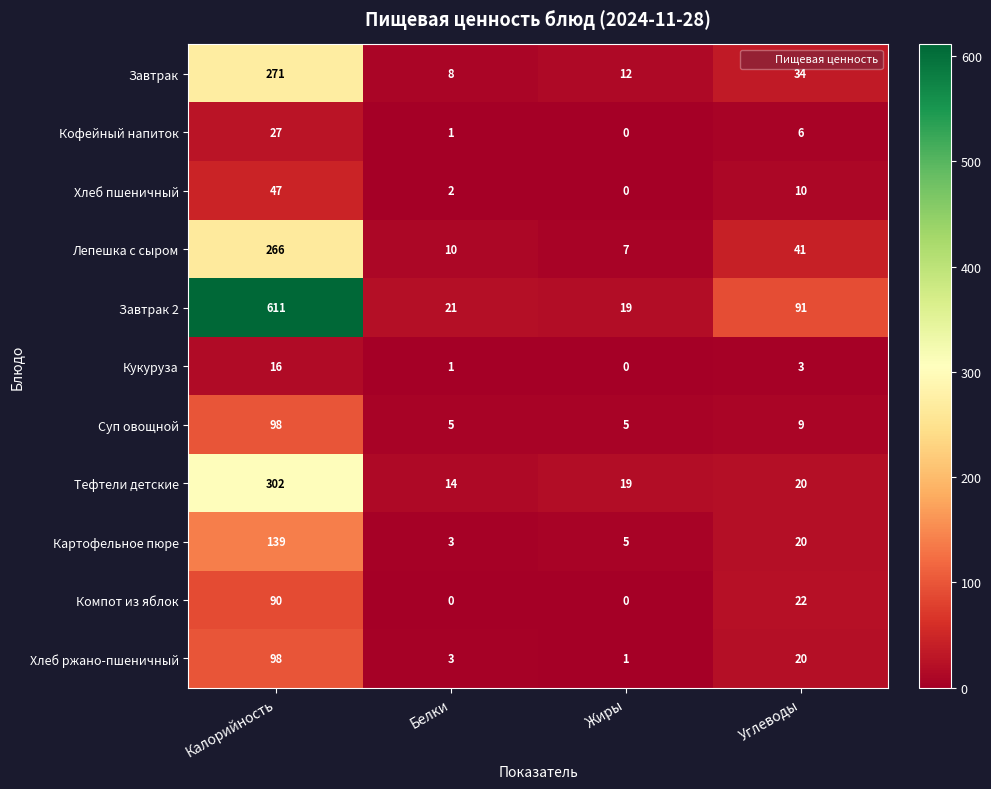

The value of Хлеб пшеничный at Калорийность is 24. True or false?

False